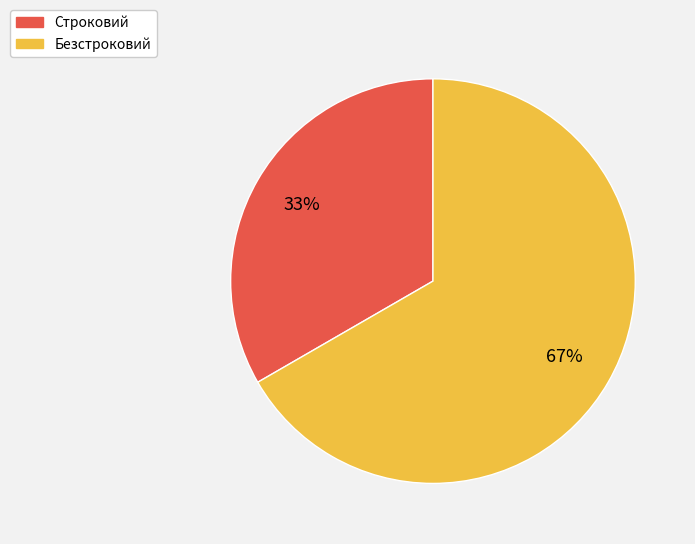

Is it true that Безстроковий is 67% of the pie?

True